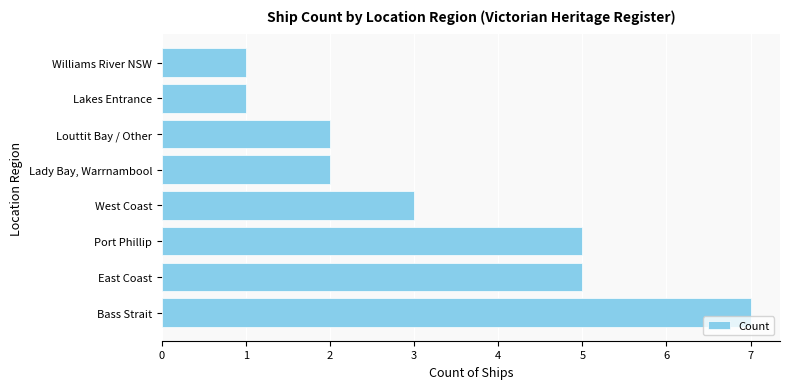

Which has a higher value, West Coast or Bass Strait?

Bass Strait